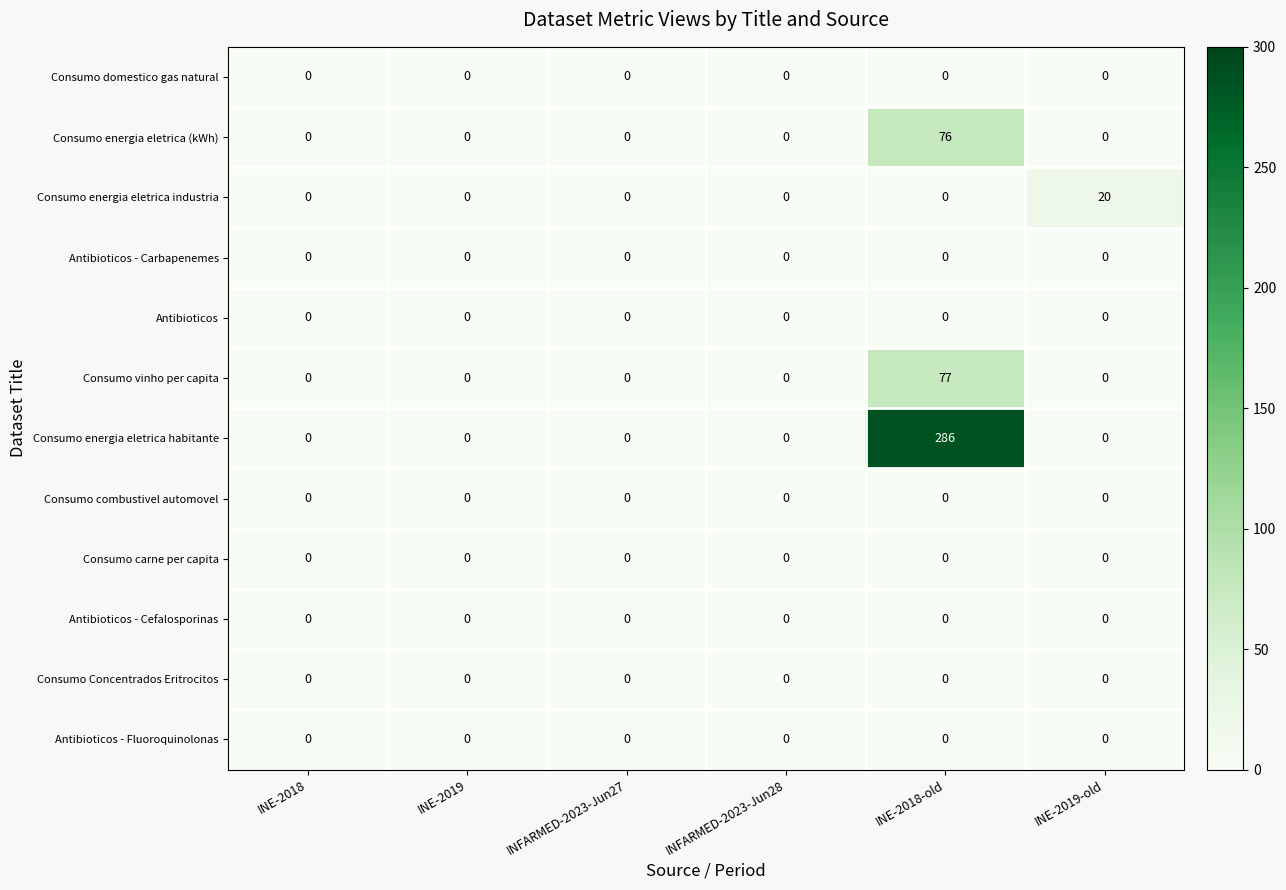

True or false: Consumo energia eletrica (kWh) has a value of 0 at INE-2018.

True